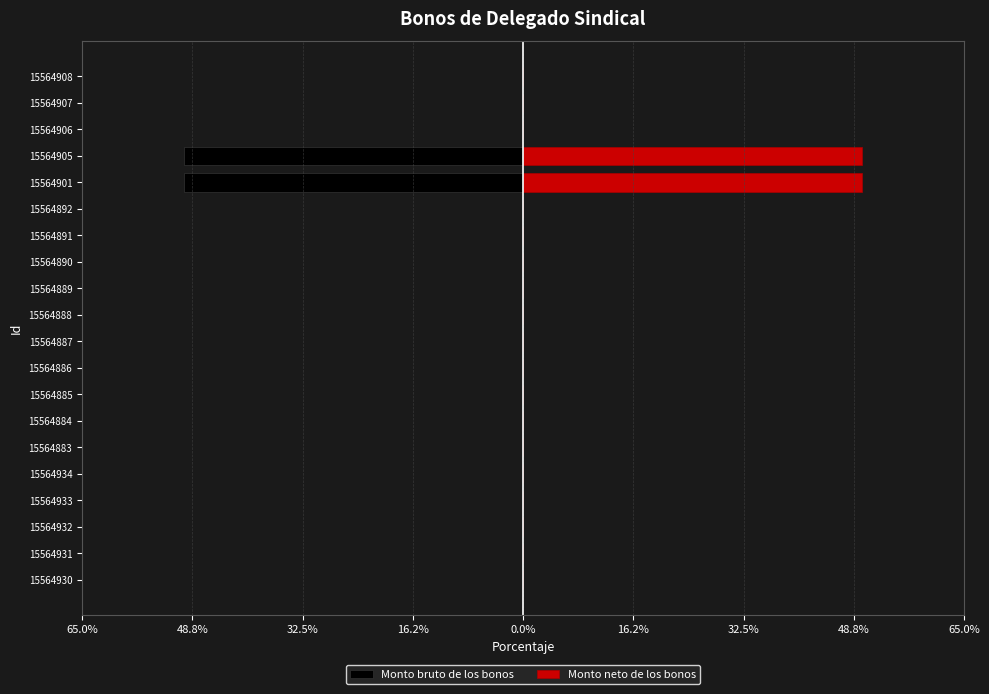

What are all the series names shown in the legend?

Monto bruto de los bonos, Monto neto de los bonos